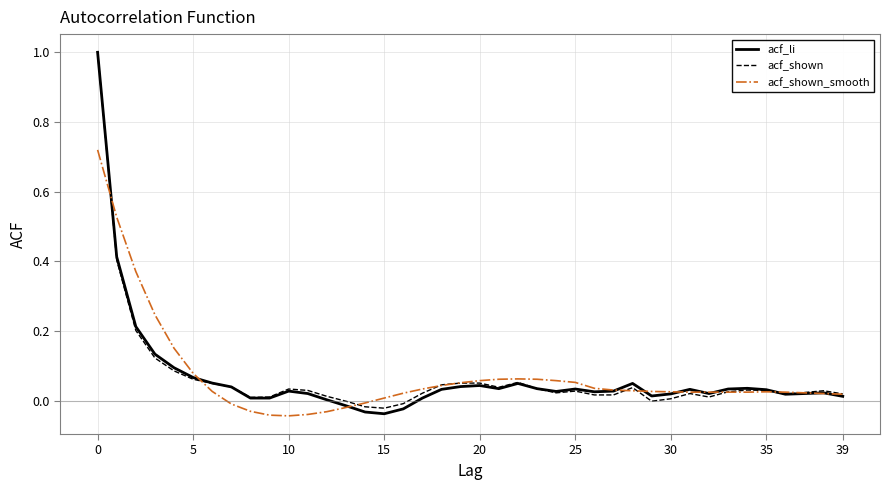

What is the highest value of the acf_li series?

1.0